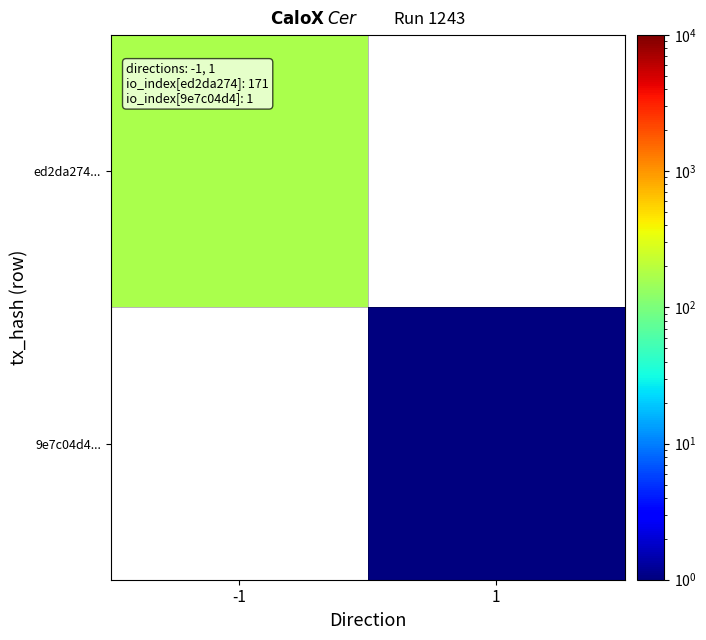

List the labels in order of 9e7c04d4... value, largest first.

-1, 1